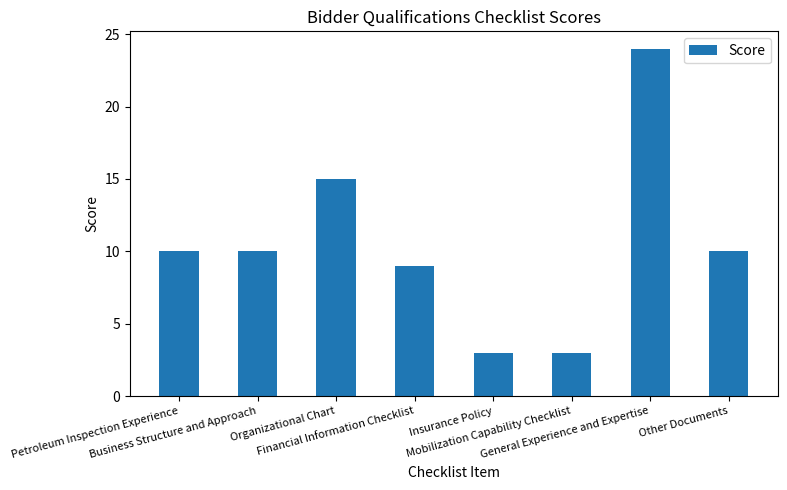

Which has a higher value, Organizational Chart or Financial Information Checklist?

Organizational Chart